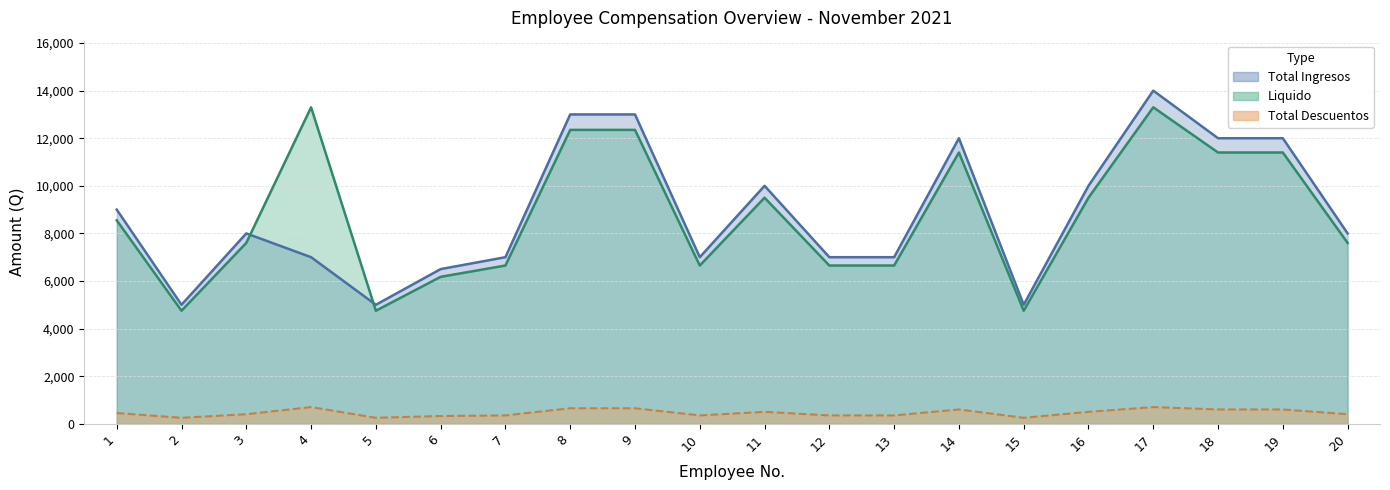

True or false: Total Ingresos and Liquido cross at least once.

False